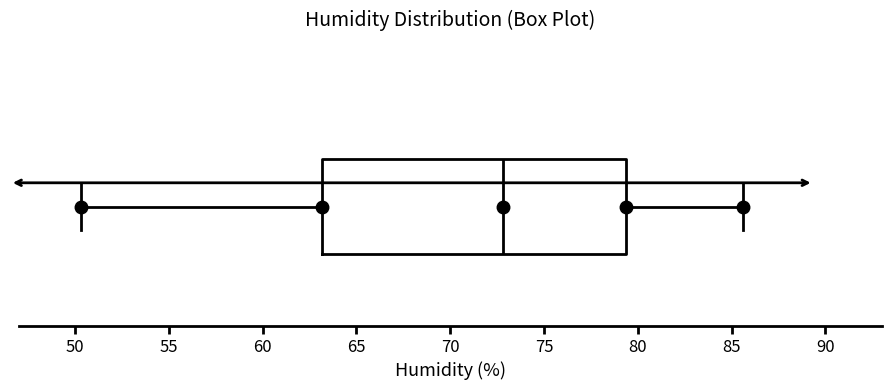

Read this box plot against the x-axis: the position of the median line, the range covered by the box, and the ends of both whiskers. The values are not printed on the chart, so give them approximately, as read against the axis.

median 73.0, box 63.0 to 79.5, whiskers 50.5 to 85.5